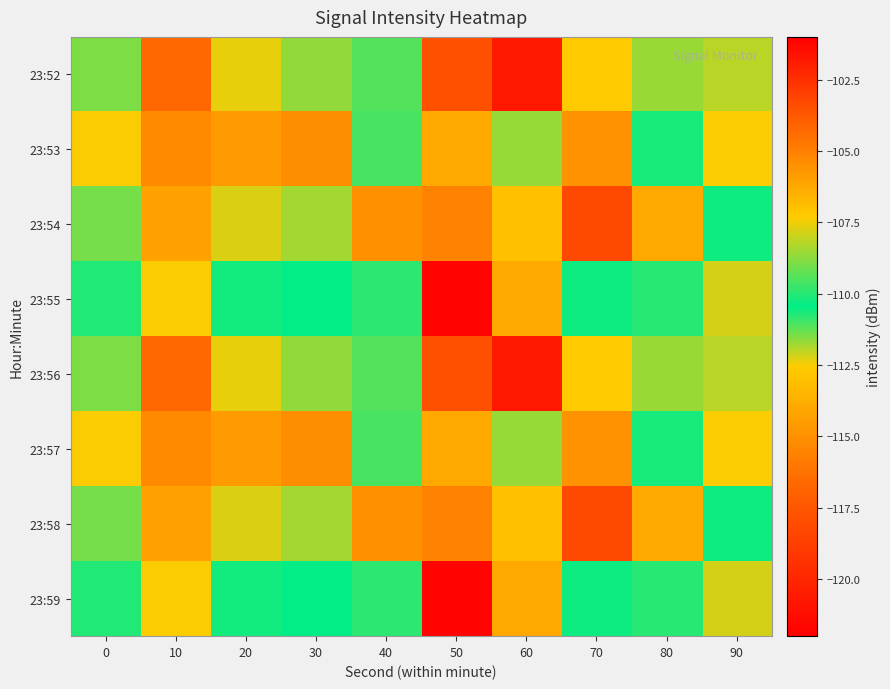

Which label corresponds to the smallest value in the chart?

50